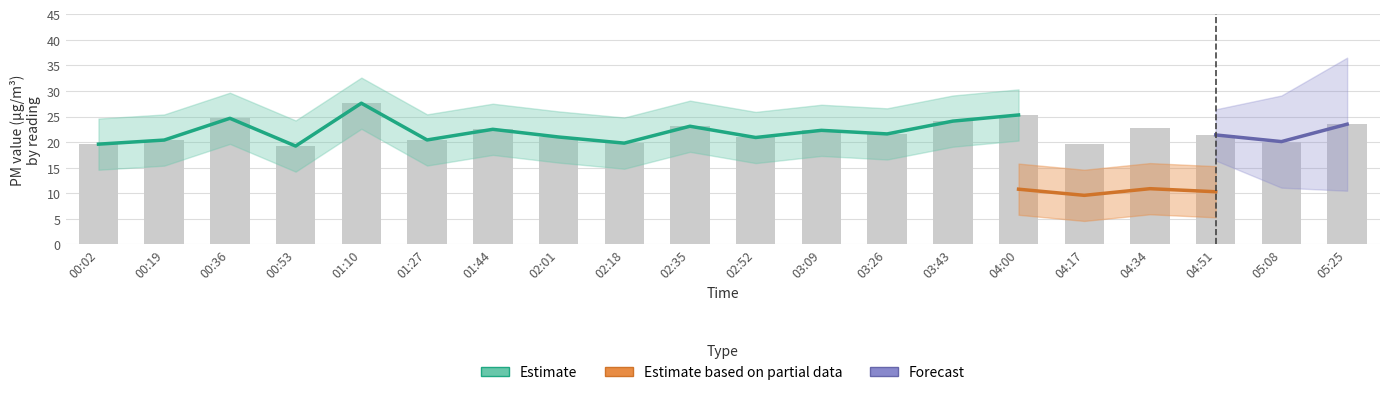

Reading right to left, list all the values displayed in this chart.

23.5	20.1	21.4	22.8	19.7	25.3	24.1	21.6	22.3	20.9	23.1	19.8	21.0	22.5	20.4	27.6	19.2	24.6	20.4	19.6